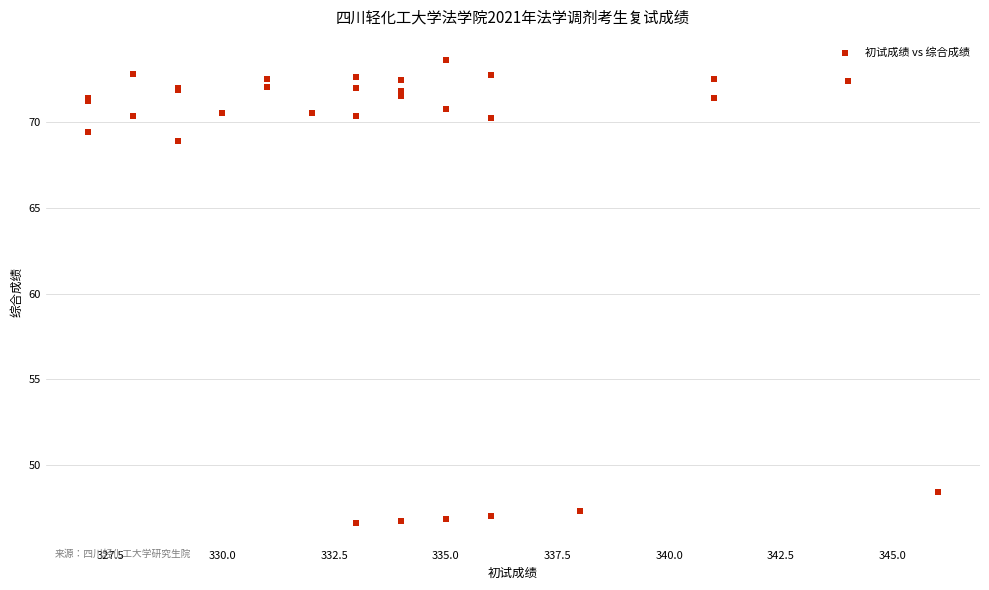

What Y value in the scatter plot is closest to 60?

68.9